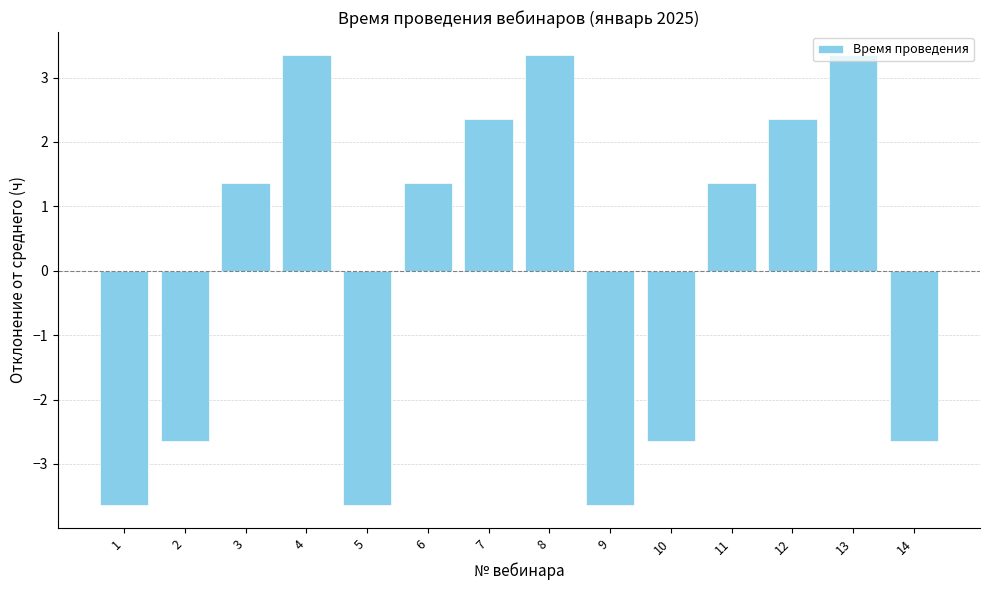

How many categories are shown in the chart?

14